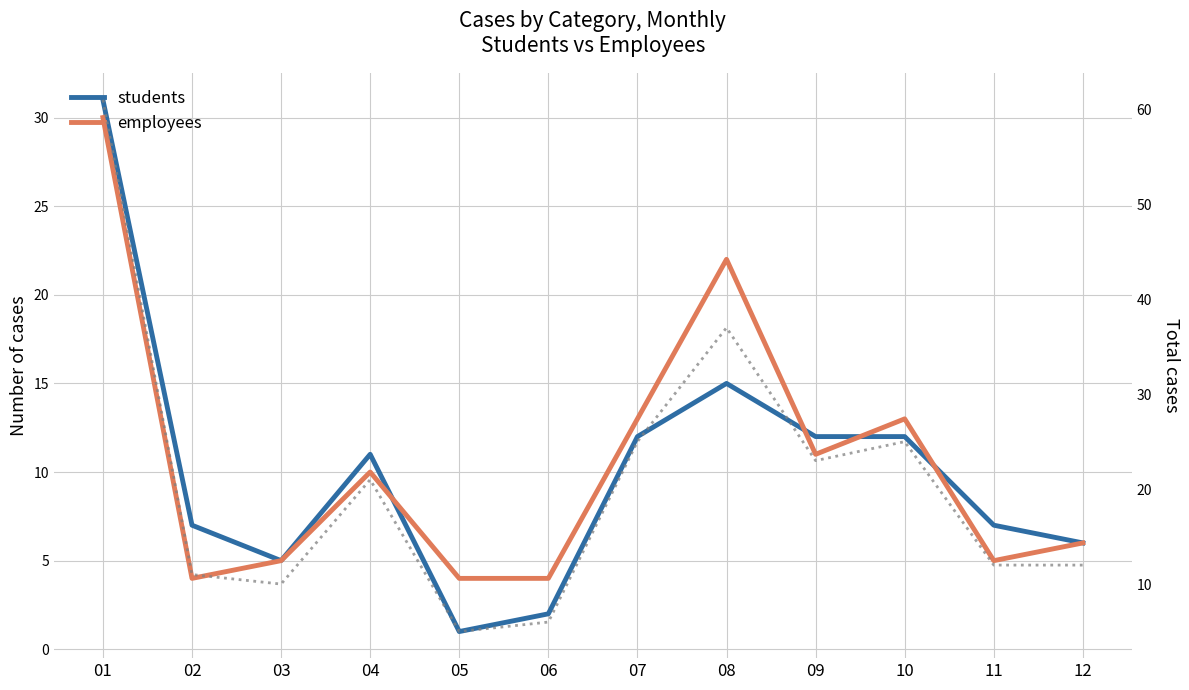

What is the value of the employees point at the 10th from the left?

13